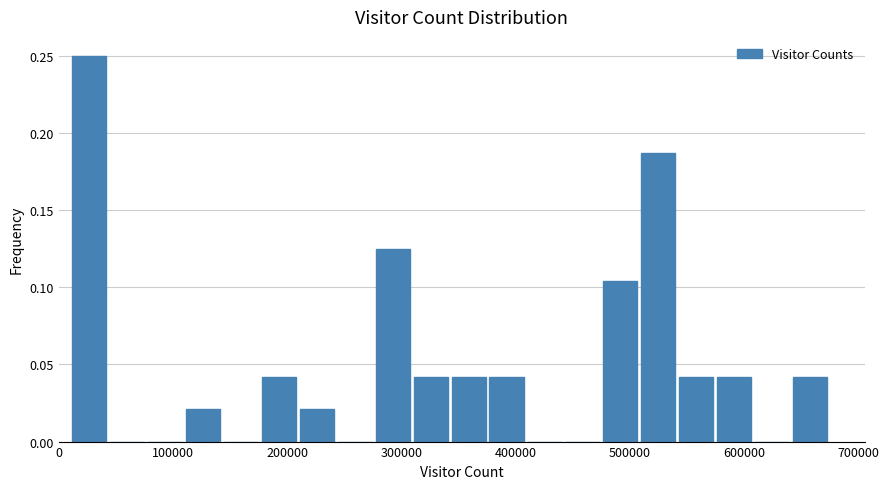

Around what value on the x-axis is the tallest bar? Give the approximate position of its centre, as read against the axis.

30000